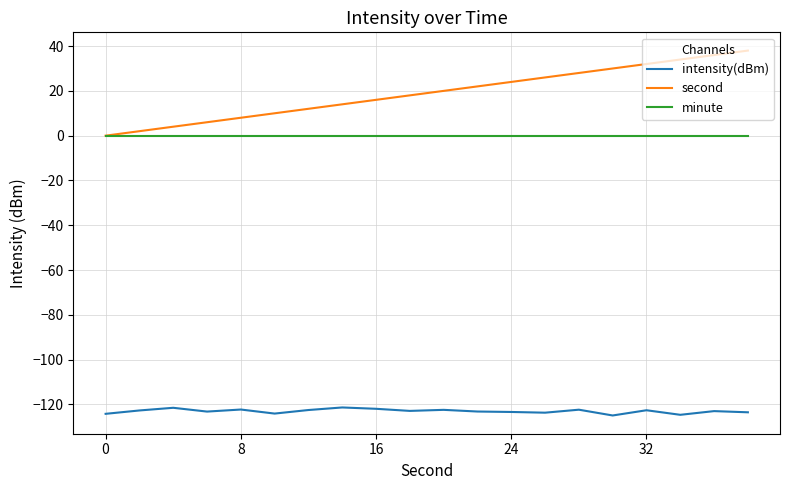

What is the smallest value displayed?

-125.0